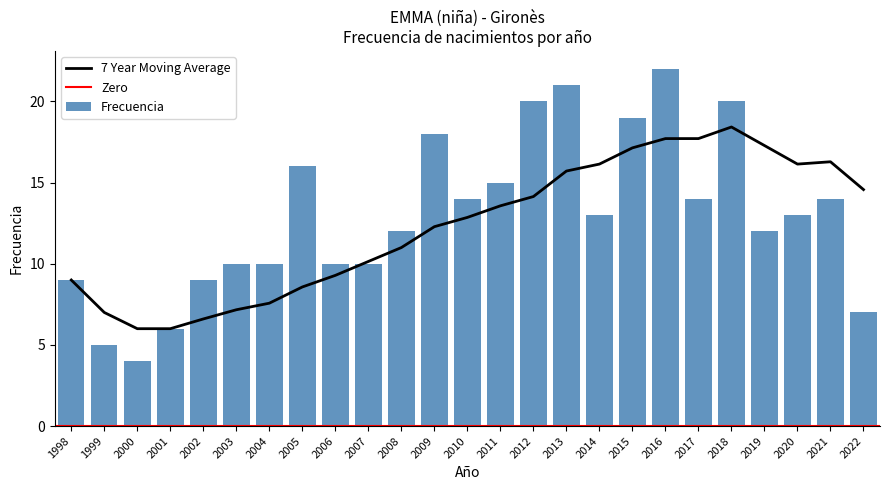

Are the bars grouped side by side (vs. stacked)?

No